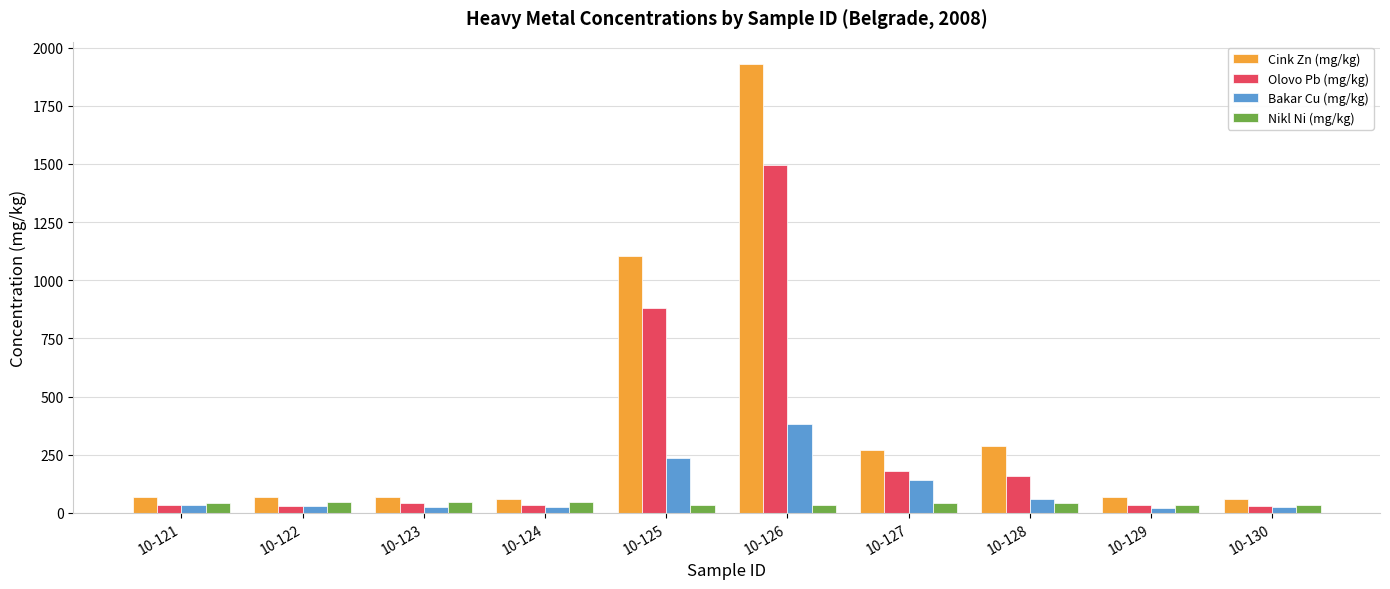

Which series has the widest spread of values?

Cink Zn (mg/kg)